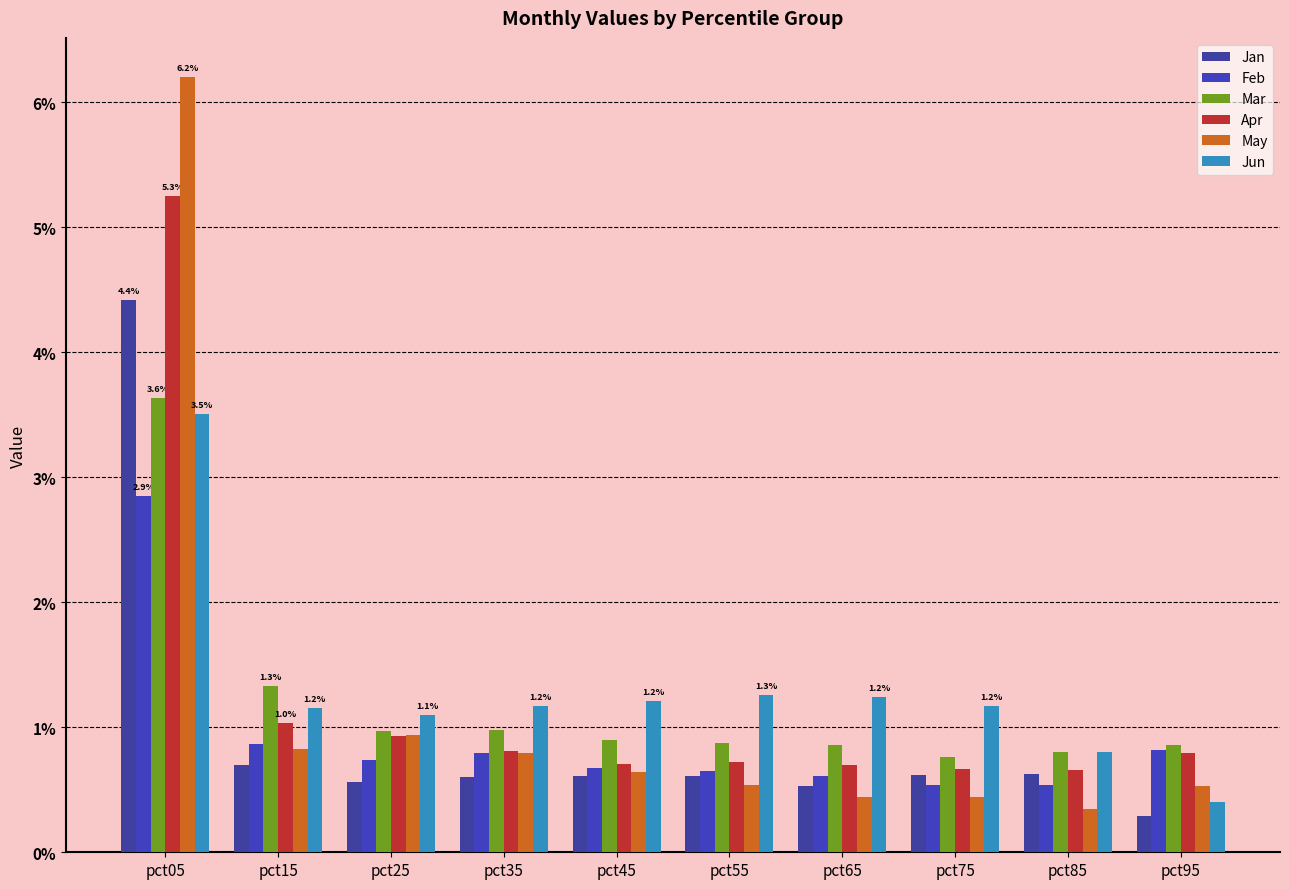

What are all the series names shown in the legend?

Jan, Feb, Mar, Apr, May, Jun